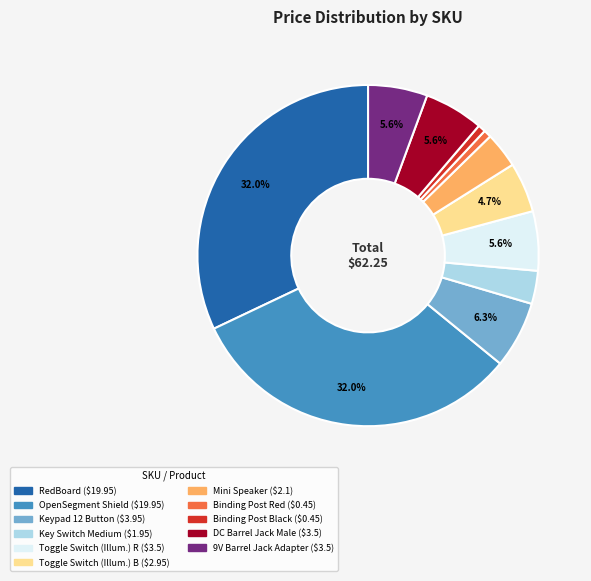

Is there a majority slice in this chart?

No